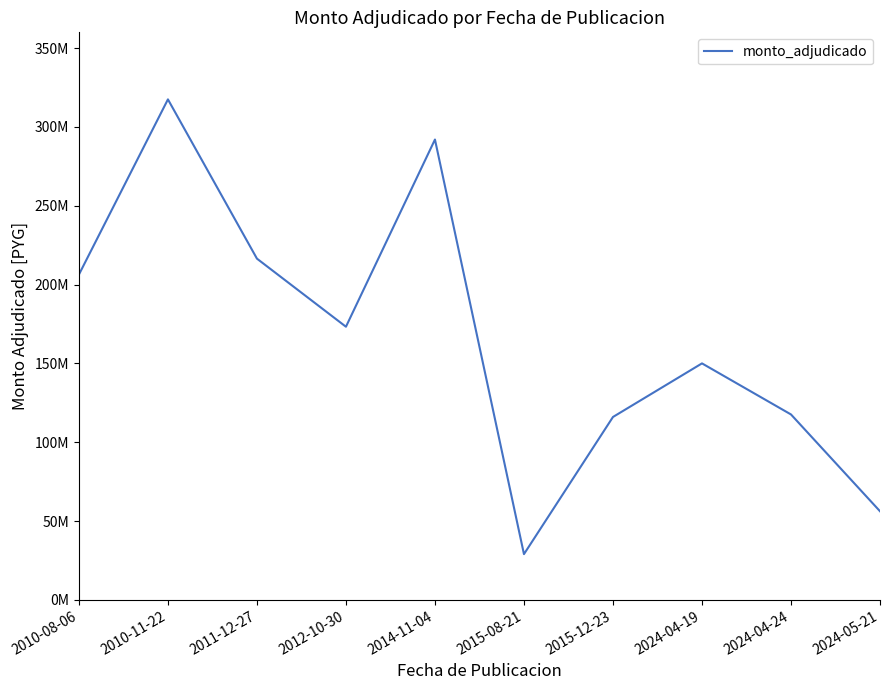

What is the greatest value displayed?

317475000